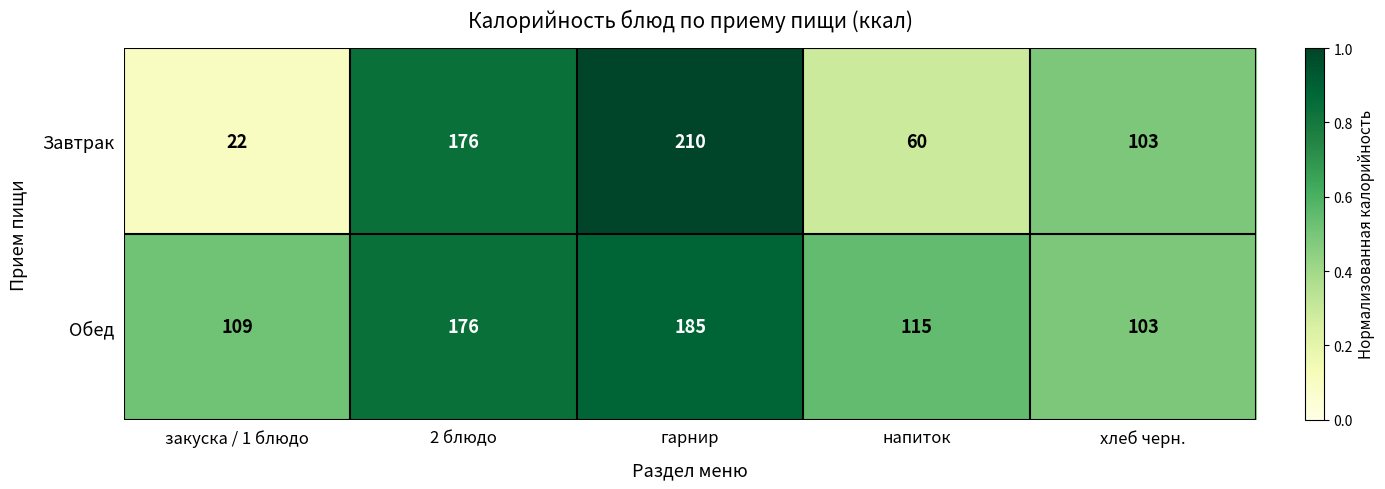

At which label is Завтрак closest to 116?

хлеб черн.